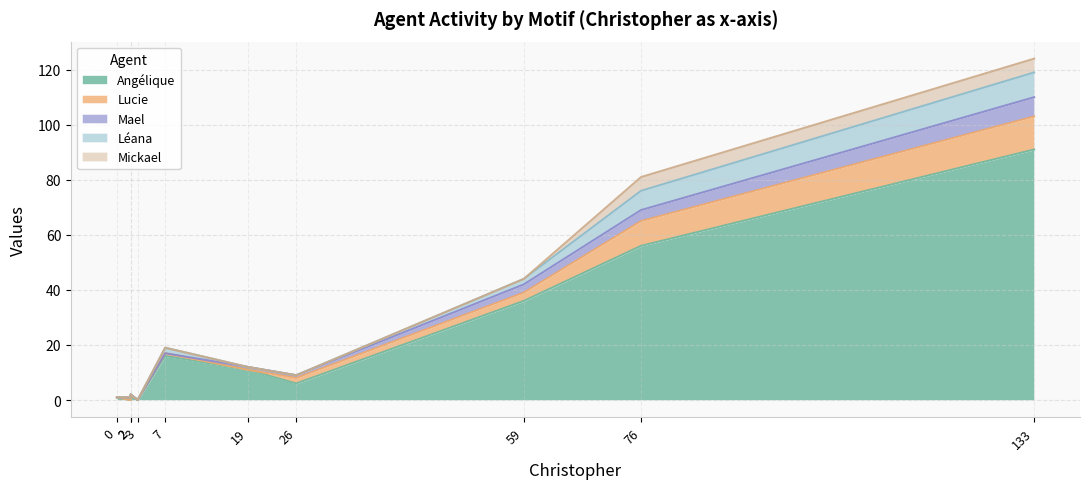

Reading right to left, list all the values displayed in this chart.

Angélique: Global=91	Aucun motif=56	Total tous motifs=36	VISITE=16	RELANCE AGENCE=2	RECHERCHE BIEN (OU TERRAIN)=6	INVESTISSEMENT LOCATIF=0	GESTION LOCATIVE=0	AUTRE=1	A. Infos biens=11
Lucie: Global=12	Aucun motif=9	Total tous motifs=3	VISITE=1	RELANCE AGENCE=0	RECHERCHE BIEN (OU TERRAIN)=2	INVESTISSEMENT LOCATIF=0	GESTION LOCATIVE=0	AUTRE=0	A. Infos biens=0
Mael: Global=7	Aucun motif=4	Total tous motifs=3	VISITE=0	RELANCE AGENCE=0	RECHERCHE BIEN (OU TERRAIN)=1	INVESTISSEMENT LOCATIF=0	GESTION LOCATIVE=1	AUTRE=0	A. Infos biens=1
Léana: Global=9	Aucun motif=7	Total tous motifs=2	VISITE=2	RELANCE AGENCE=0	RECHERCHE BIEN (OU TERRAIN)=0	INVESTISSEMENT LOCATIF=0	GESTION LOCATIVE=0	AUTRE=0	A. Infos biens=0
Mickael: Global=5	Aucun motif=5	Total tous motifs=0	VISITE=0	RELANCE AGENCE=0	RECHERCHE BIEN (OU TERRAIN)=0	INVESTISSEMENT LOCATIF=0	GESTION LOCATIVE=0	AUTRE=0	A. Infos biens=0